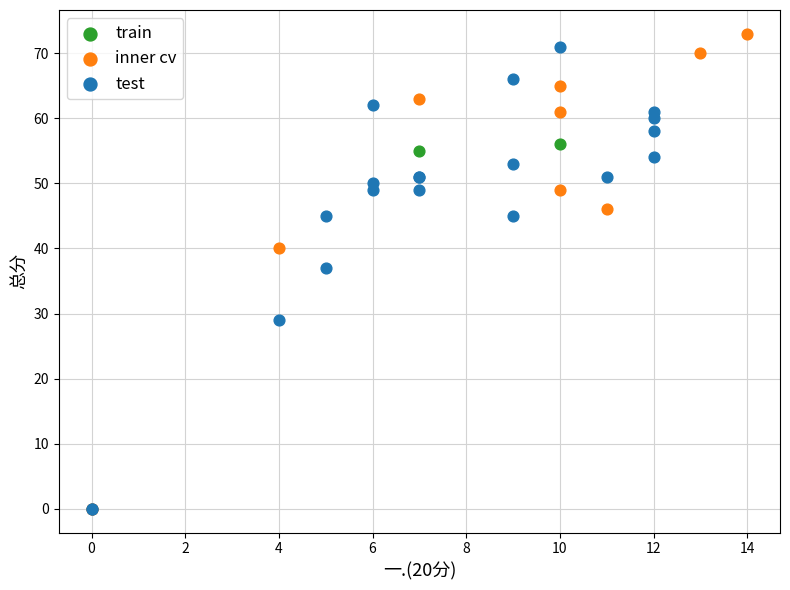

Which series has the widest spread of Y values?

inner cv